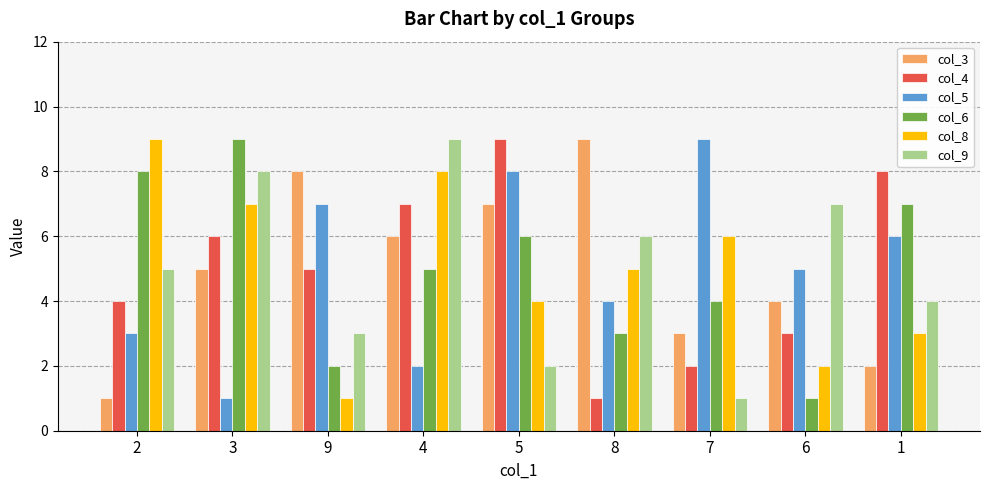

How many distinct data groups are displayed?

6